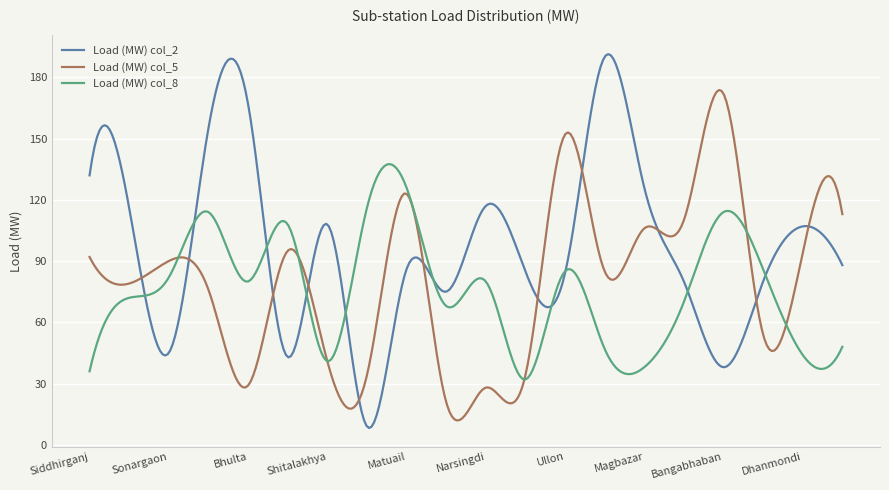

Which series has the largest total across all categories?

Load (MW) col_2